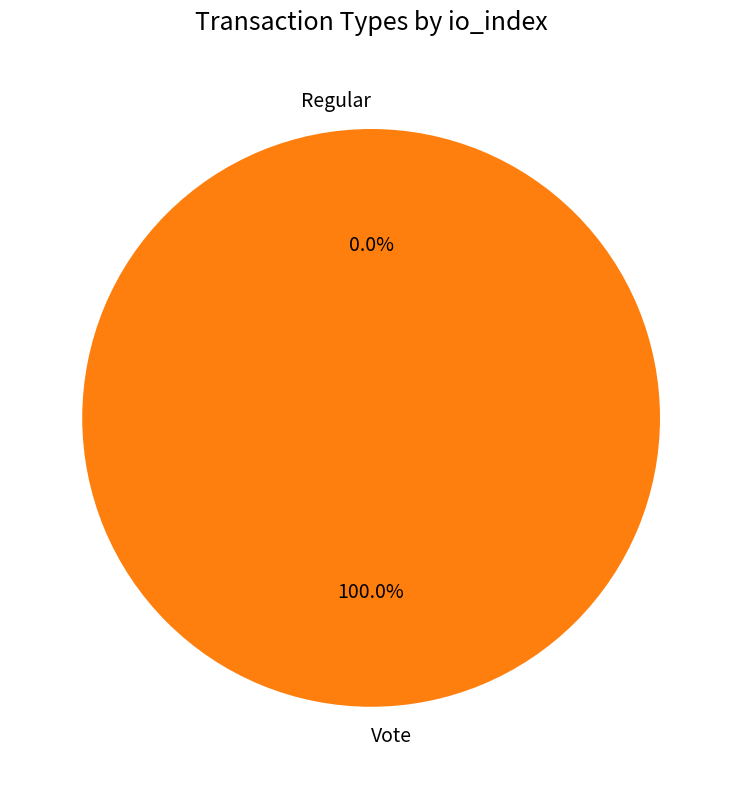

Is there a majority slice in this chart?

Yes